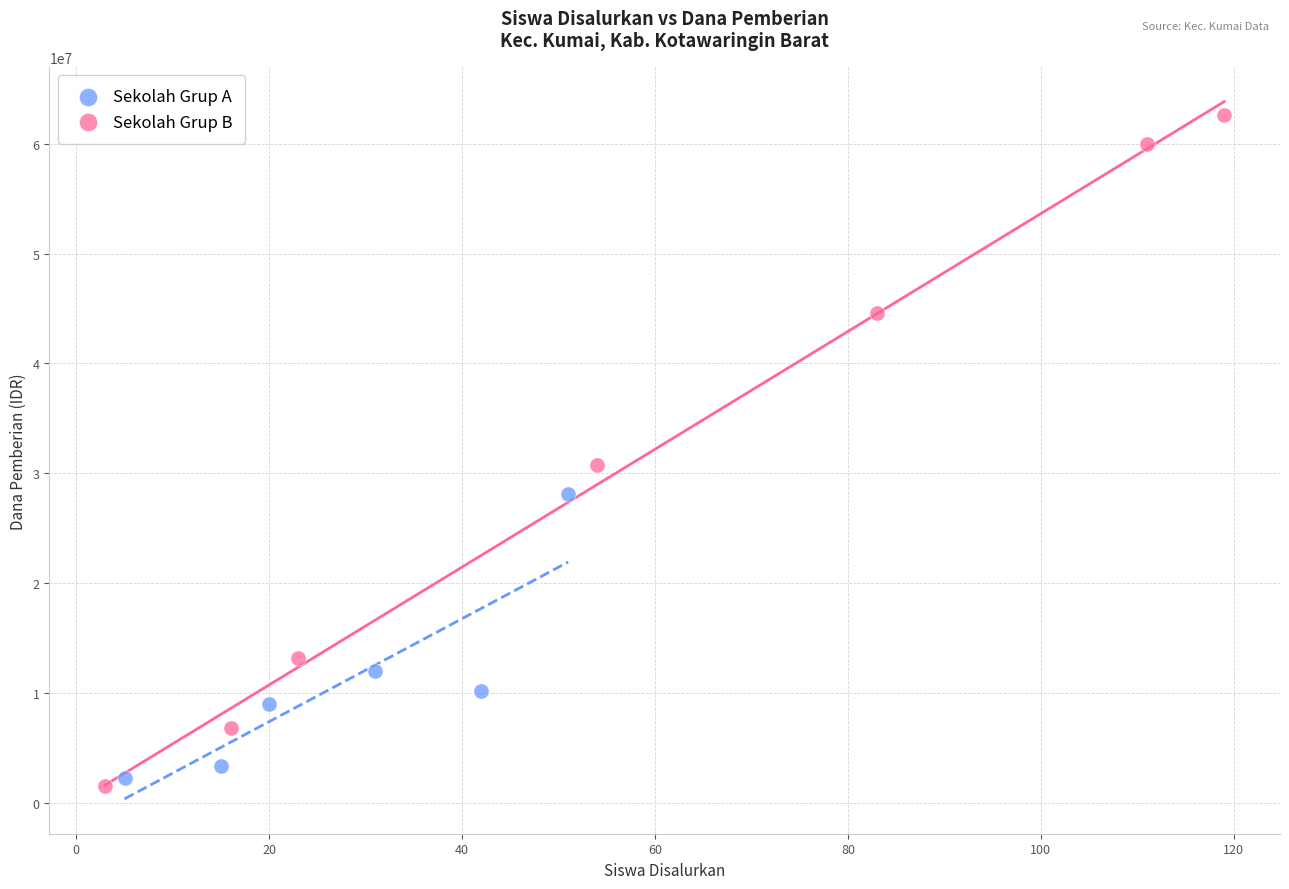

What are all the series names shown in the legend?

Sekolah Grup A, Sekolah Grup B